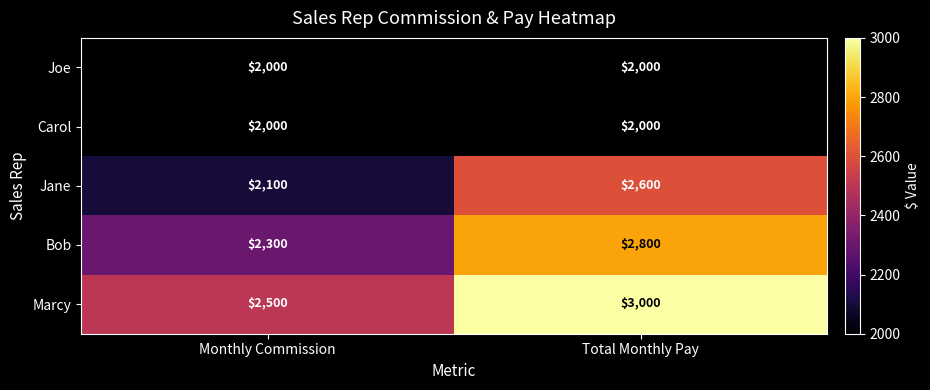

What is the sum of the Marcy values at Total Monthly Pay and Monthly Commission?

5500